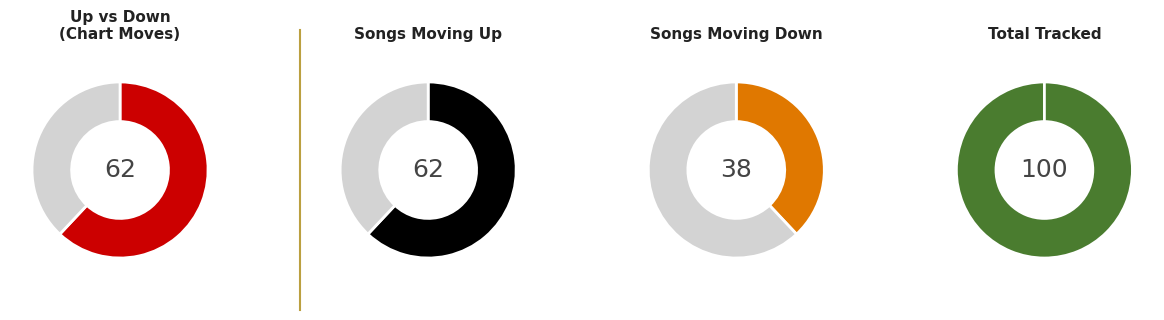

Does up account for over 50% of the chart?

Yes